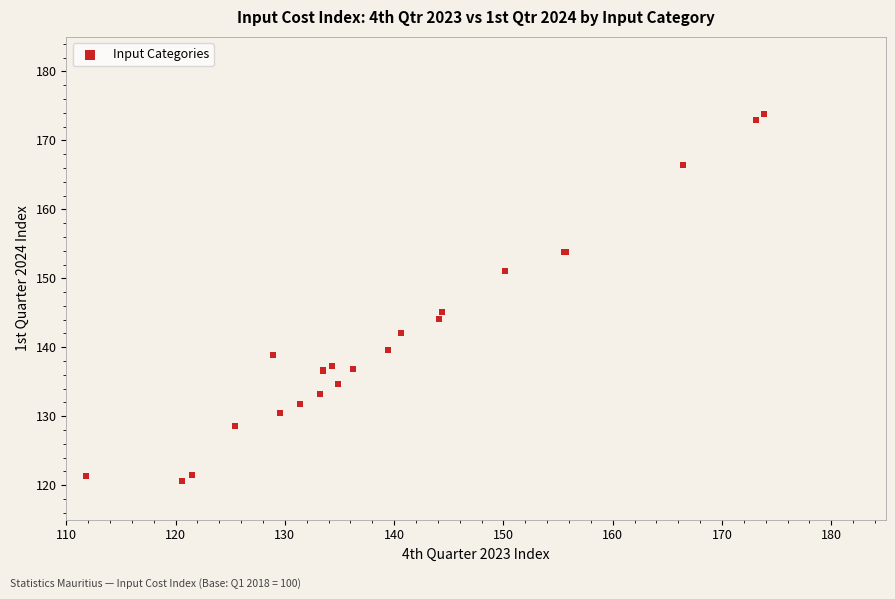

What Y value in the scatter plot is closest to 147?

145.1